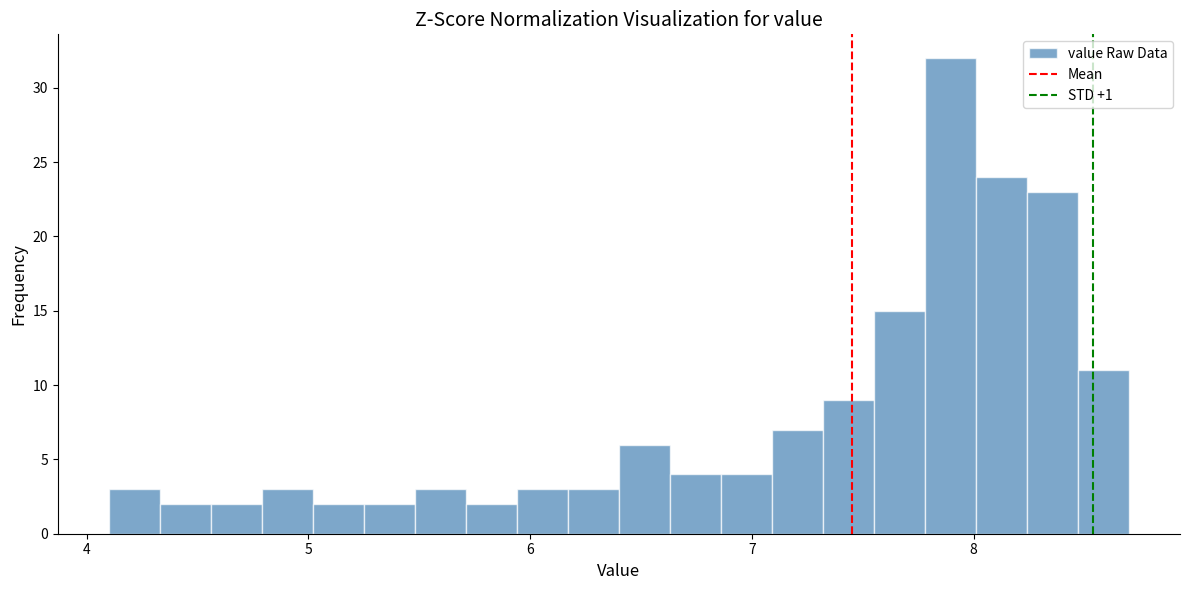

Read against the x-axis, roughly where is the centre of the tallest bar?

7.9